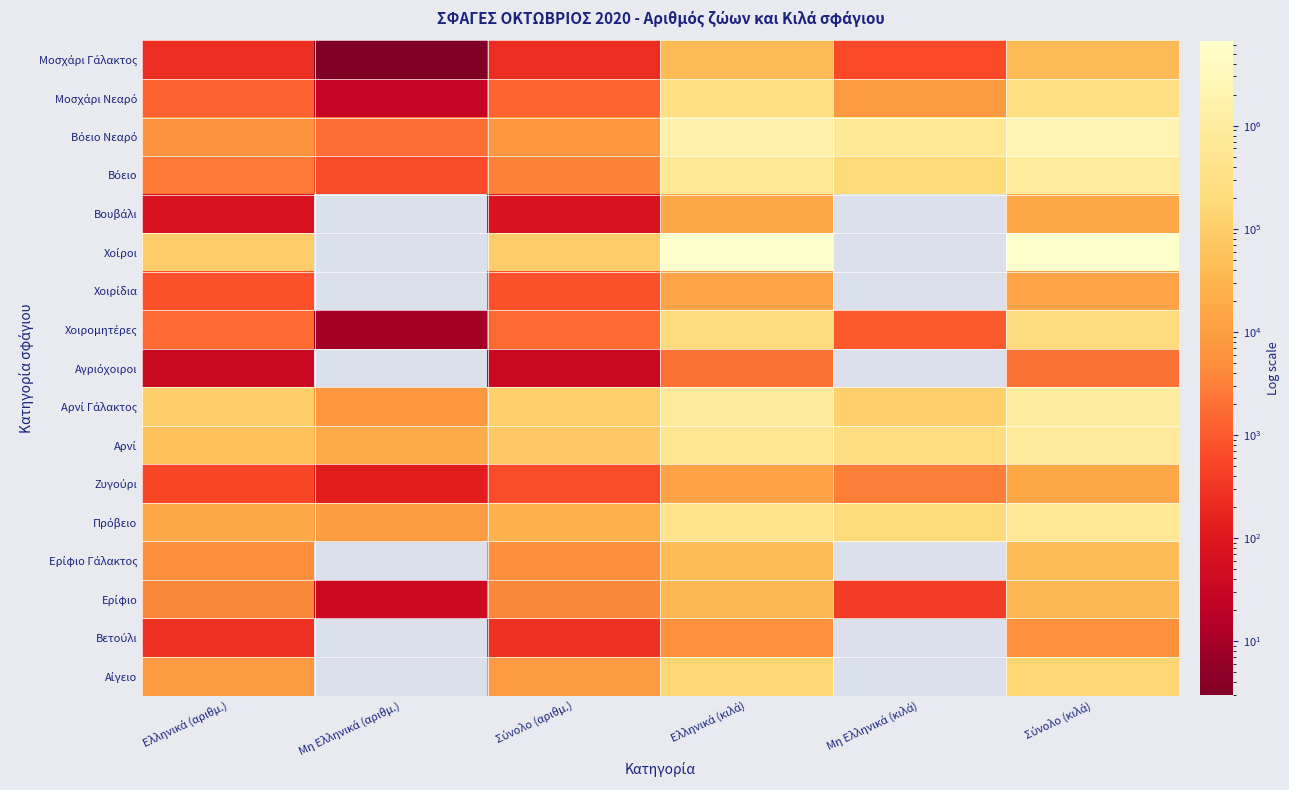

List the labels in order of Χοιρομητέρες value, smallest first.

Μη Ελληνικά (αριθμ.), Μη Ελληνικά (κιλά), Ελληνικά (αριθμ.), Σύνολο (αριθμ.), Ελληνικά (κιλά), Σύνολο (κιλά)